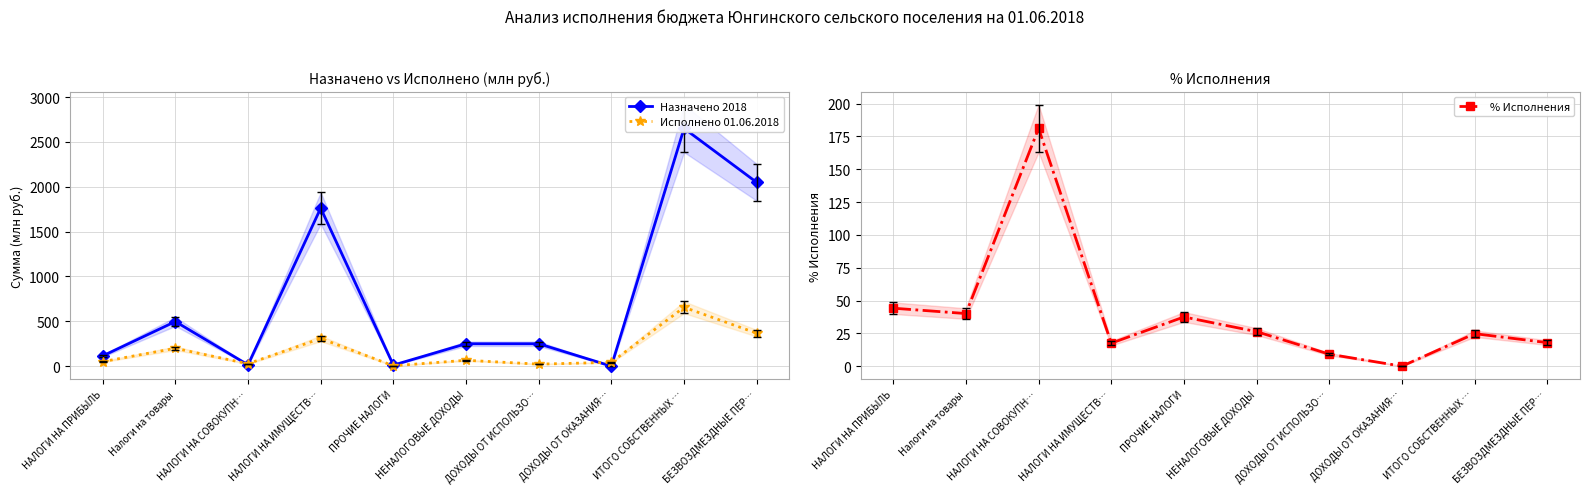

Which has a higher value, ДОХОДЫ ОТ ОКАЗАНИЯ… or Налоги на товары?

Налоги на товары